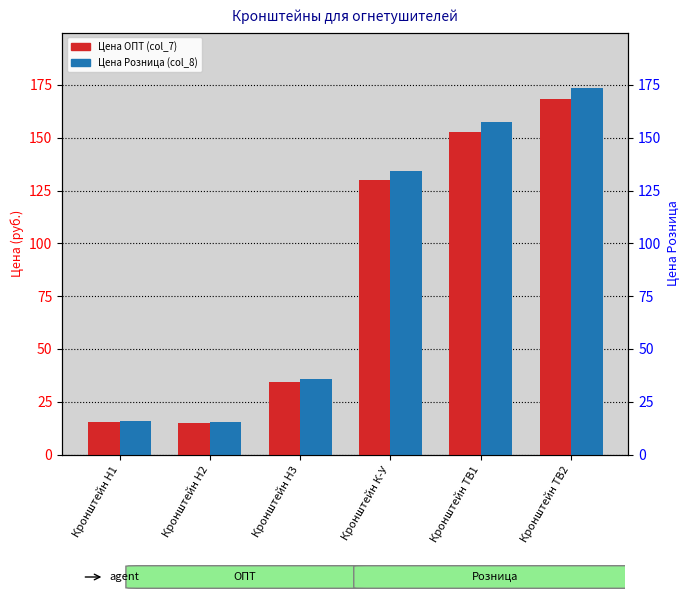

True or false: Цена ОПТ (col_7) has a value of 14.9 at Кронштейн Н2.

True